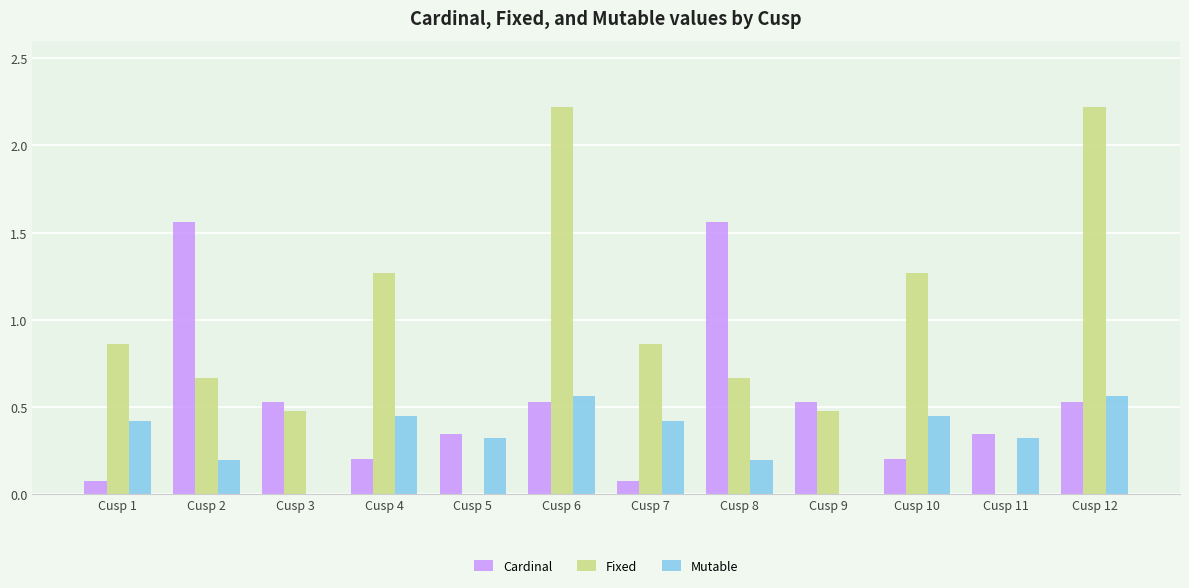

Which series has the largest total across all categories?

Fixed